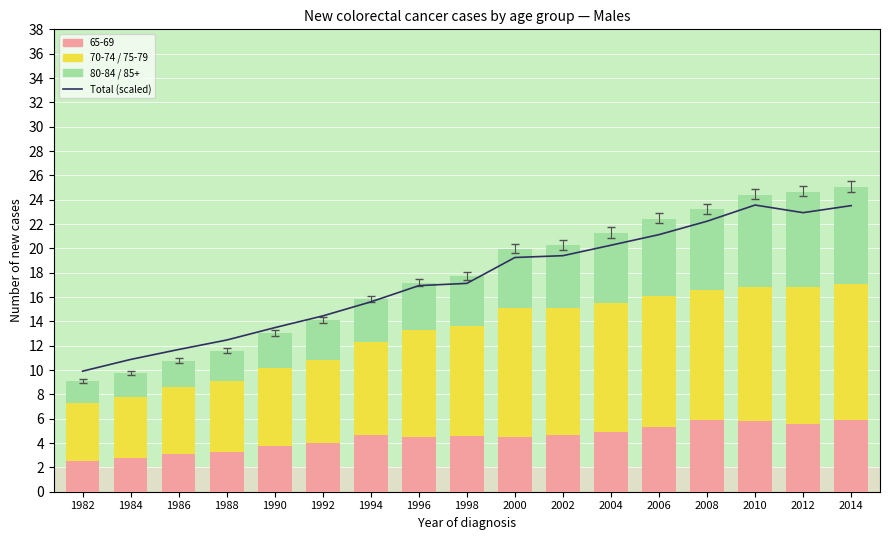

How many values in the 85+ Males series exceed 1?

13